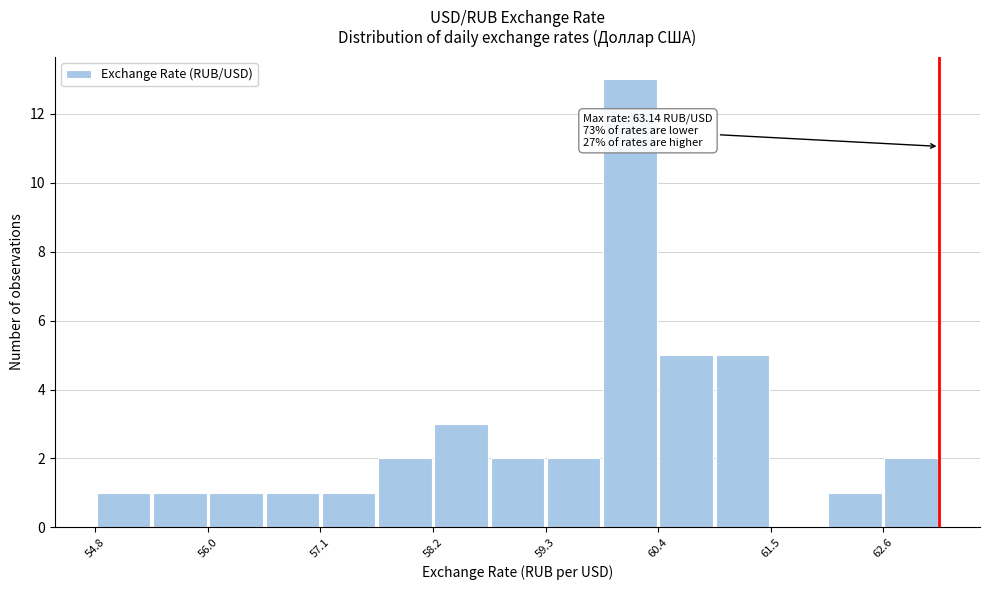

Around what value on the x-axis is the tallest bar? Give the approximate position of its centre, as read against the axis.

60.2